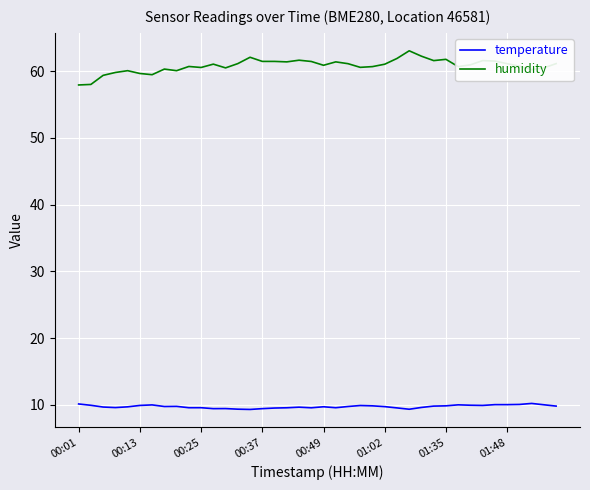

Rank the series by their average value, from highest to lowest.

humidity, temperature